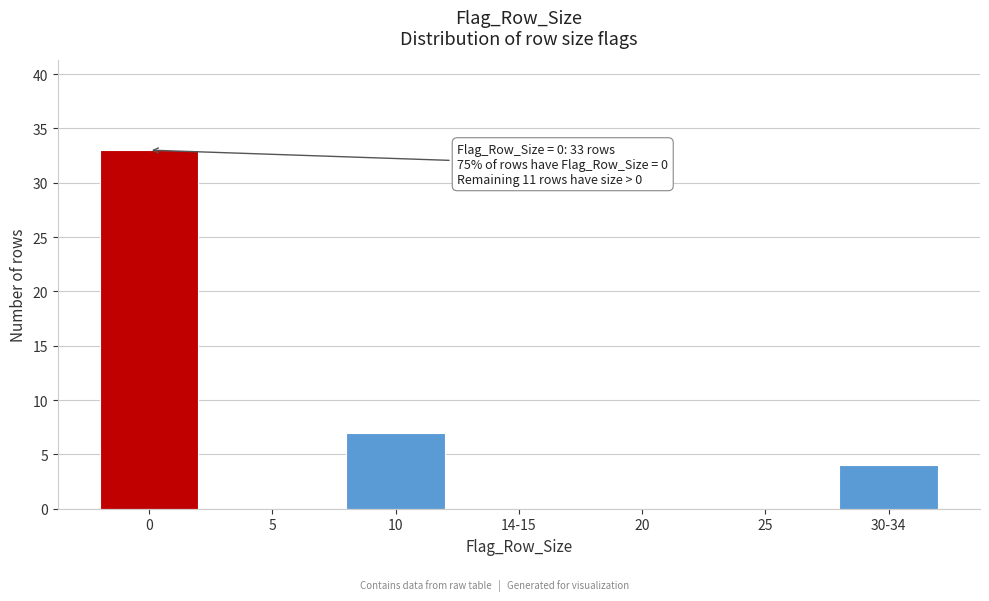

Reading left to right, extract all data points from this chart.

0=33	5=0	10=7	14-15=0	20=0	25=0	30-34=4